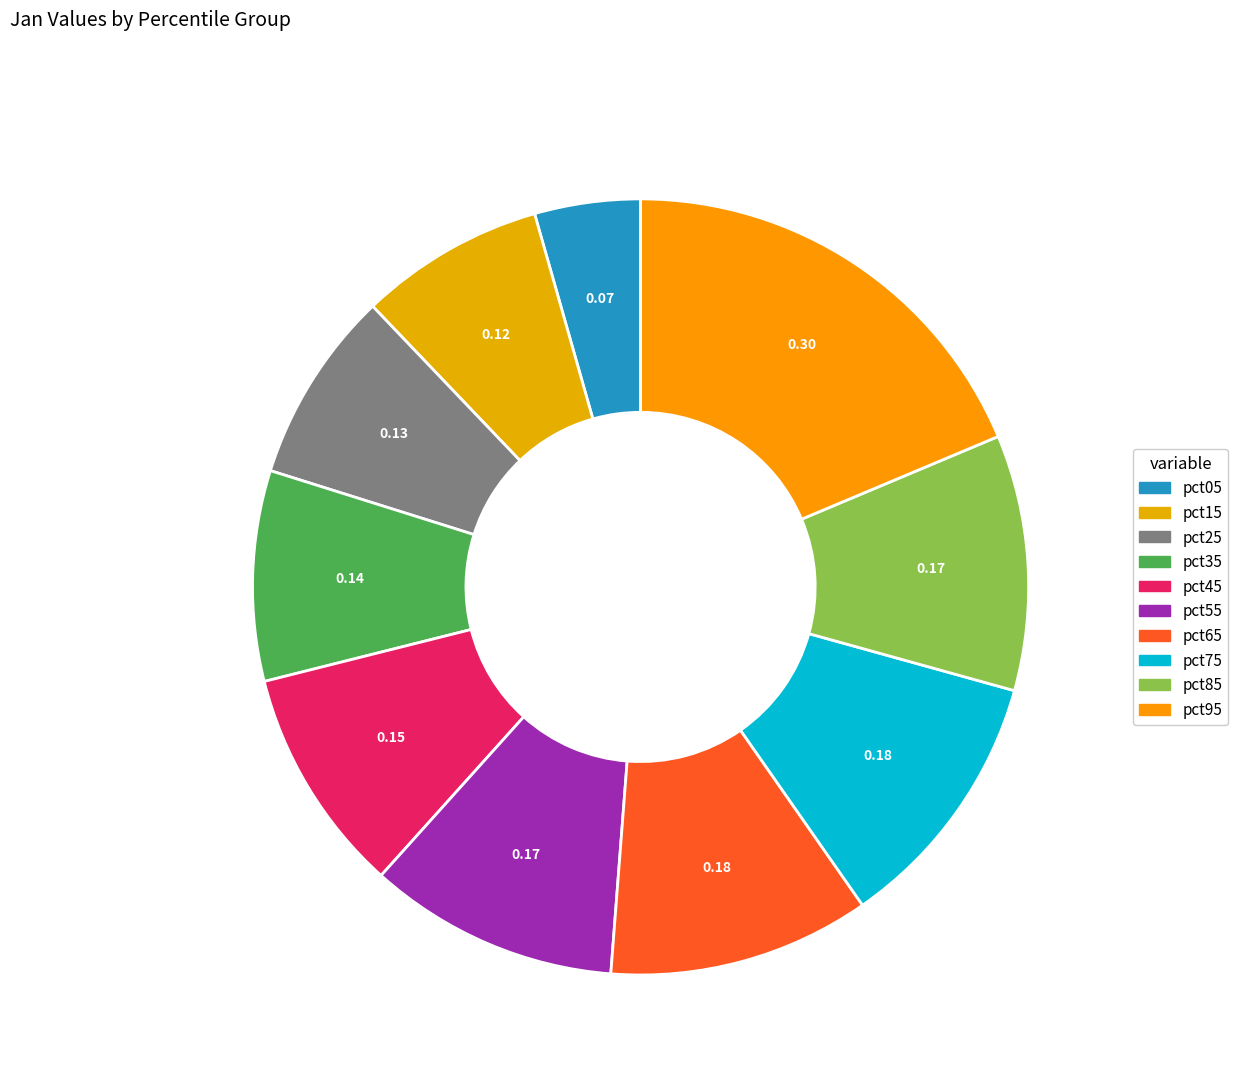

How many slices are in this pie chart?

10